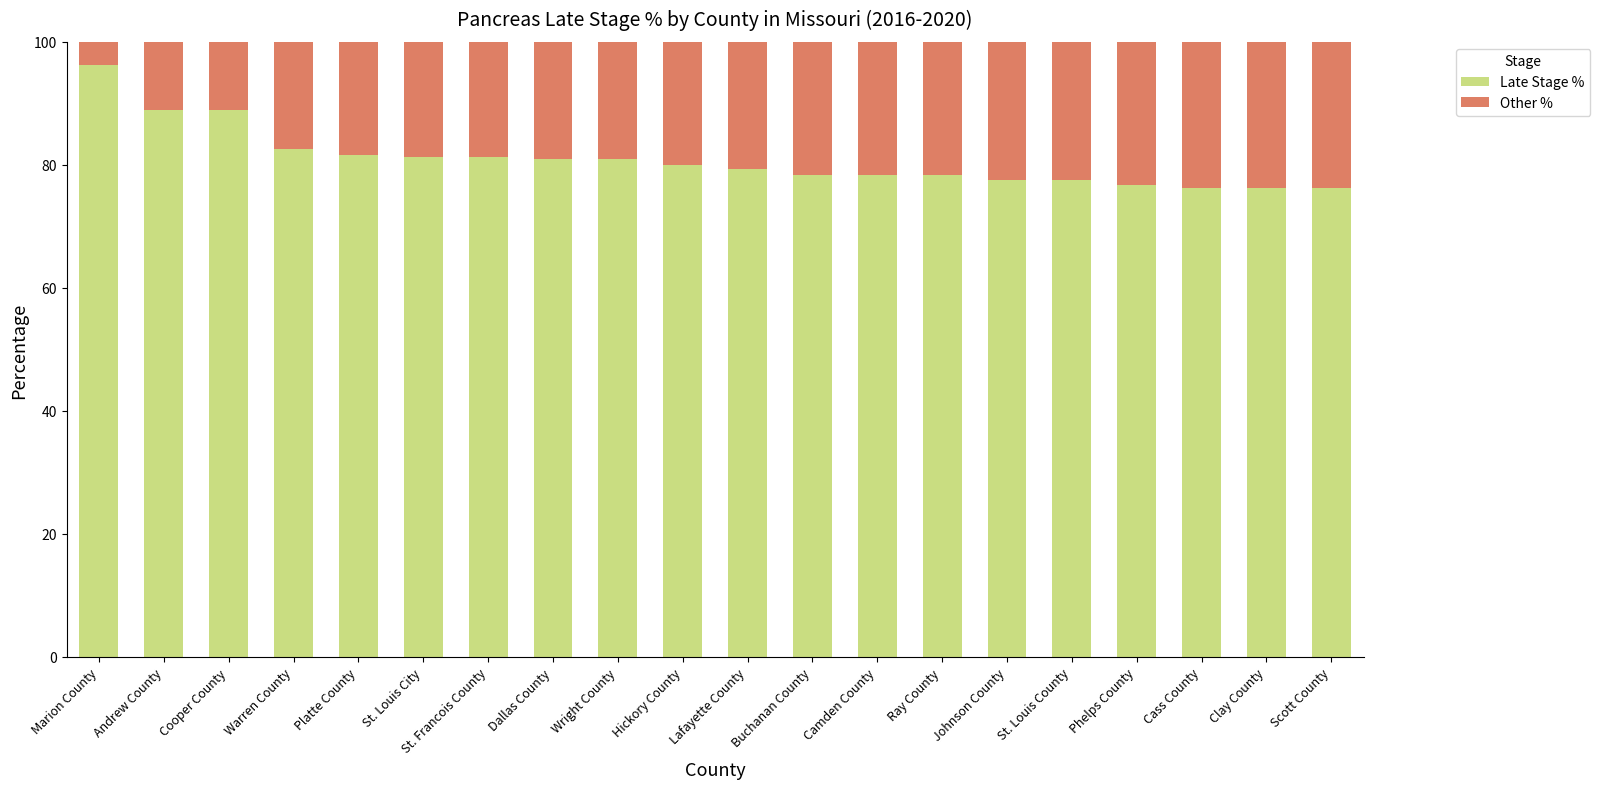

What is the total value across all series at Buchanan County?

100.0